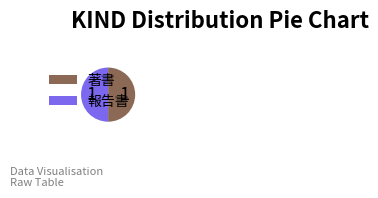

True or false: 報告書 accounts for 50% of the total.

True